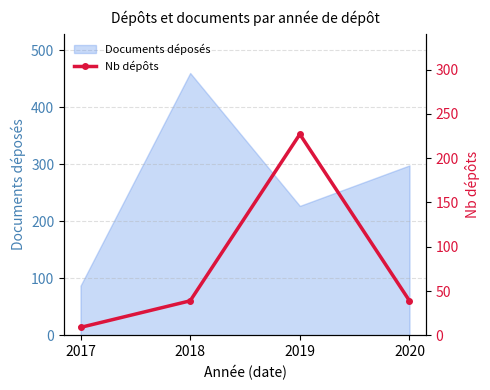

Does the chart have visible grid lines?

Yes